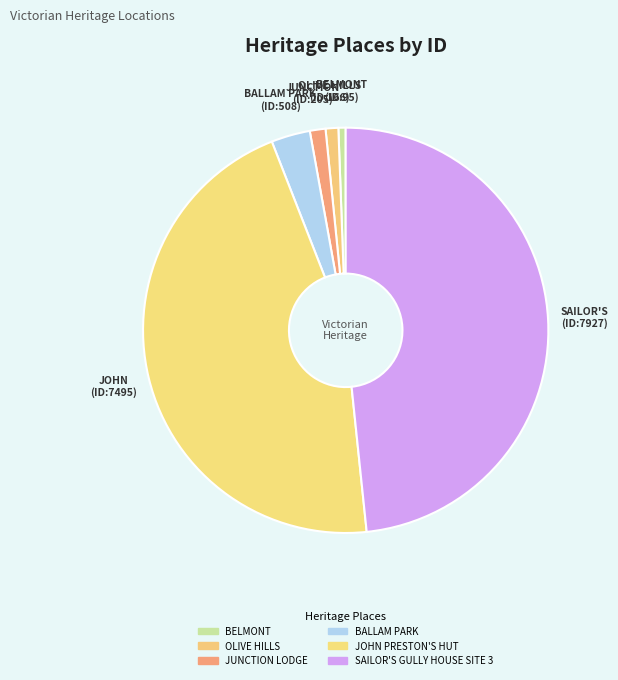

Approximately how many times larger is the value at SAILOR'S GULLY HOUSE SITE 3 compared to BALLAM PARK?

15.6